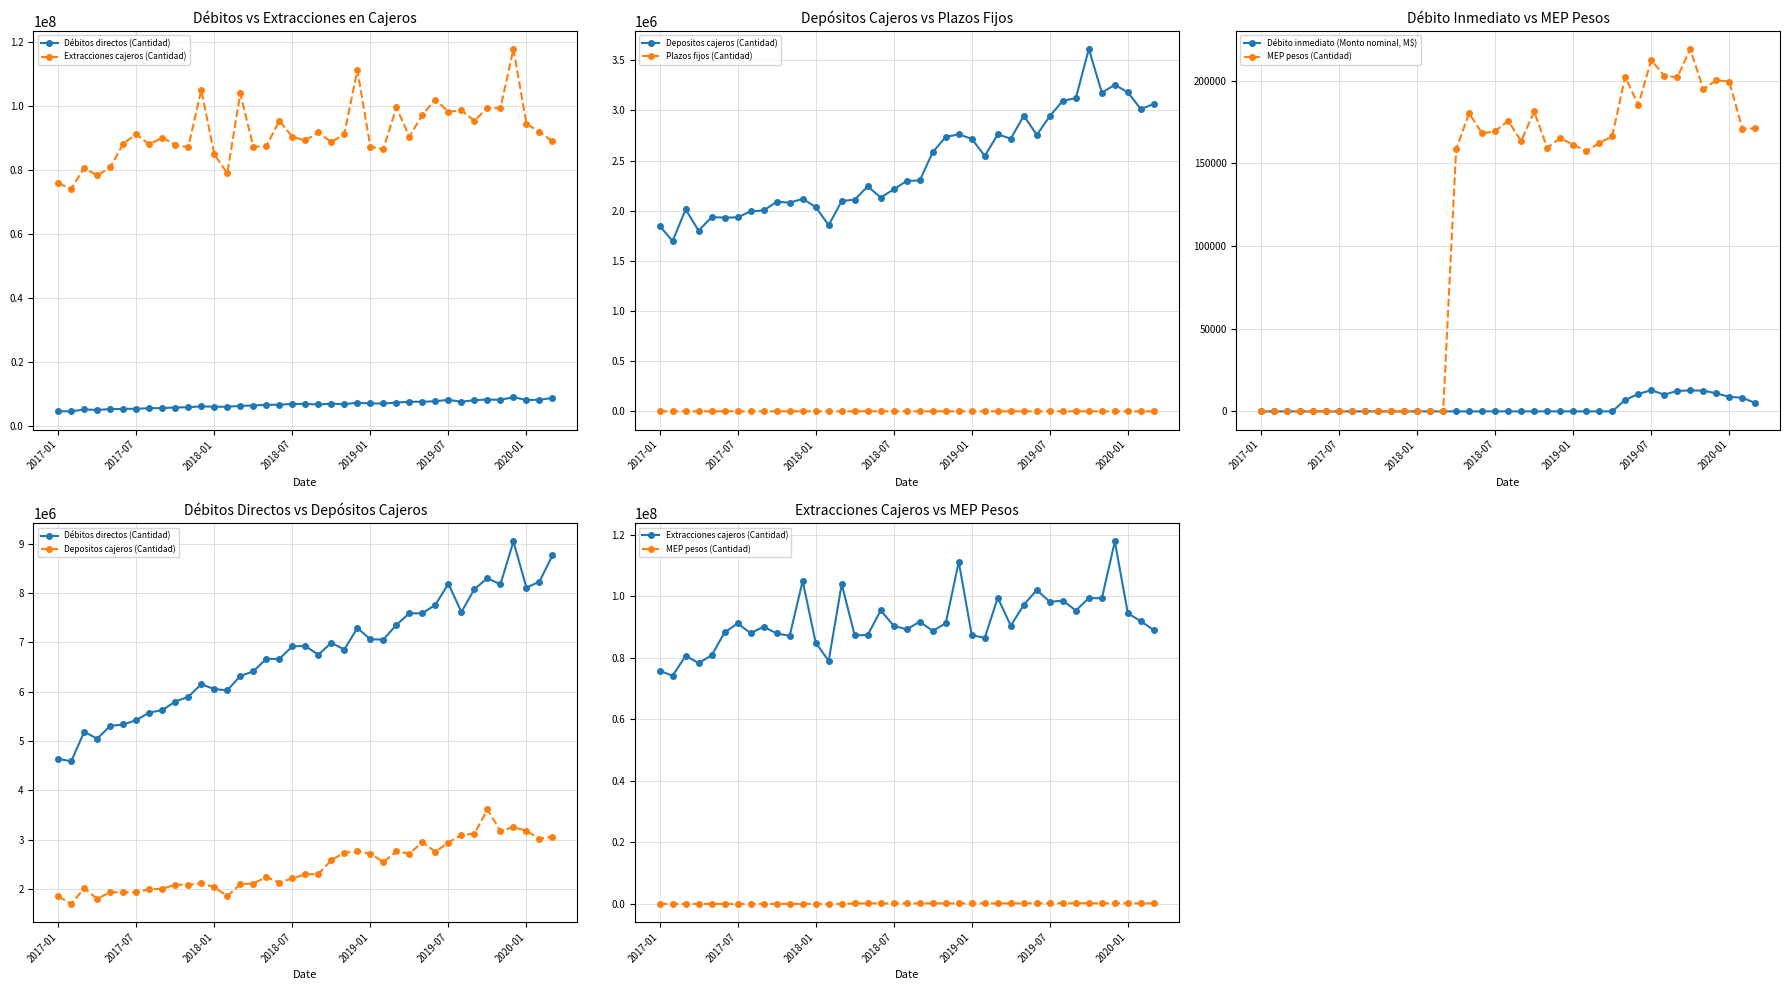

Is the value of Débitos directos (Cantidad) at 14 greater than the value of Extracciones cajeros (Cantidad) at 9?

No